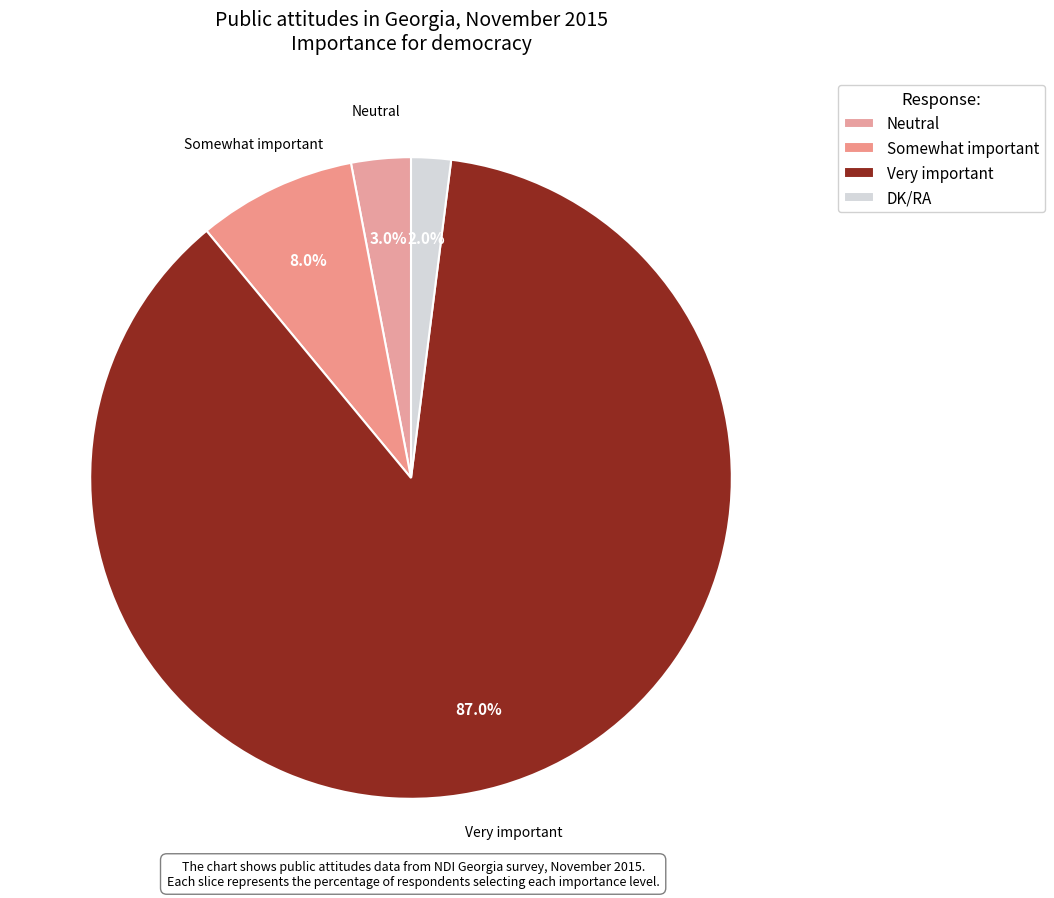

How many segments does this pie chart have?

4